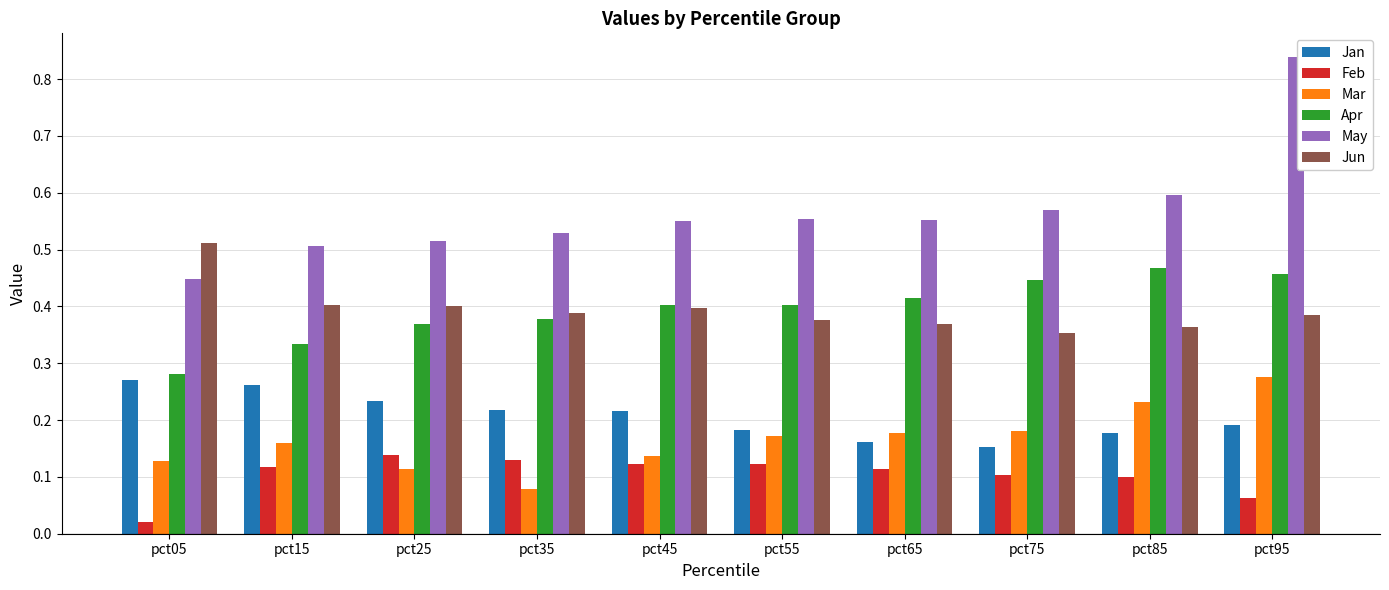

The value of May at pct45 is 0.5. True or false?

True